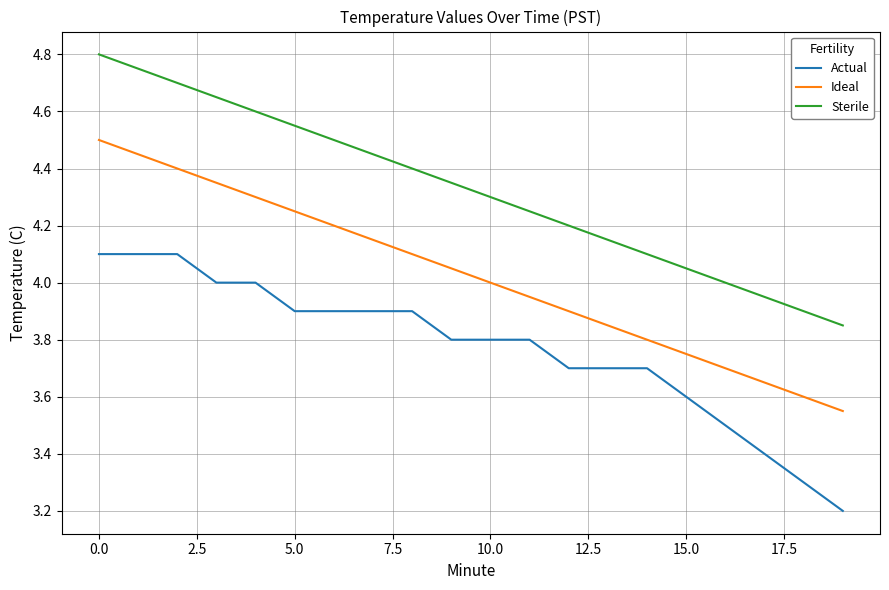

Which series has the largest total across all categories?

Sterile